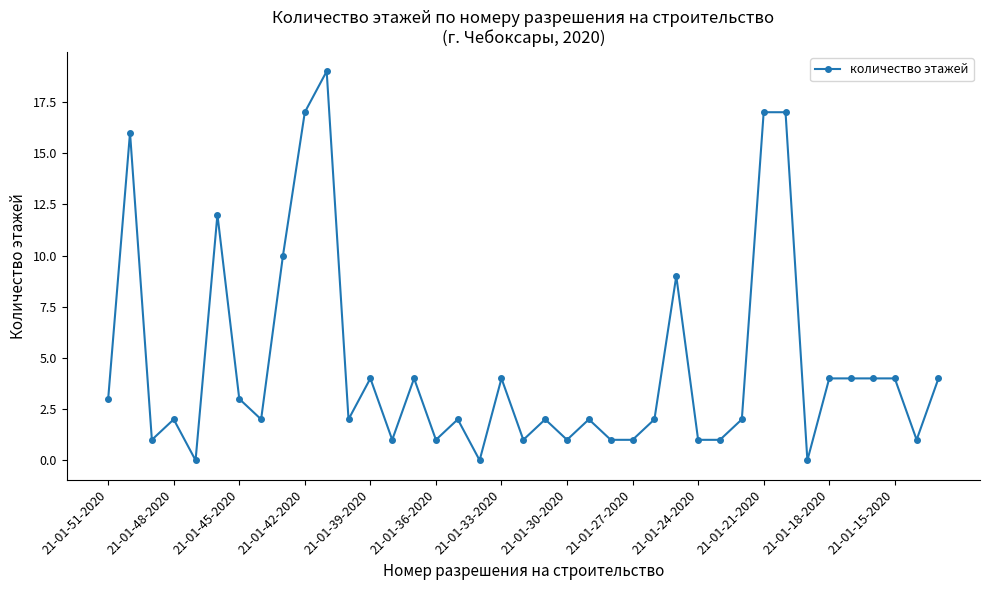

True or false: there are more than 1 points higher than both neighbors.

True